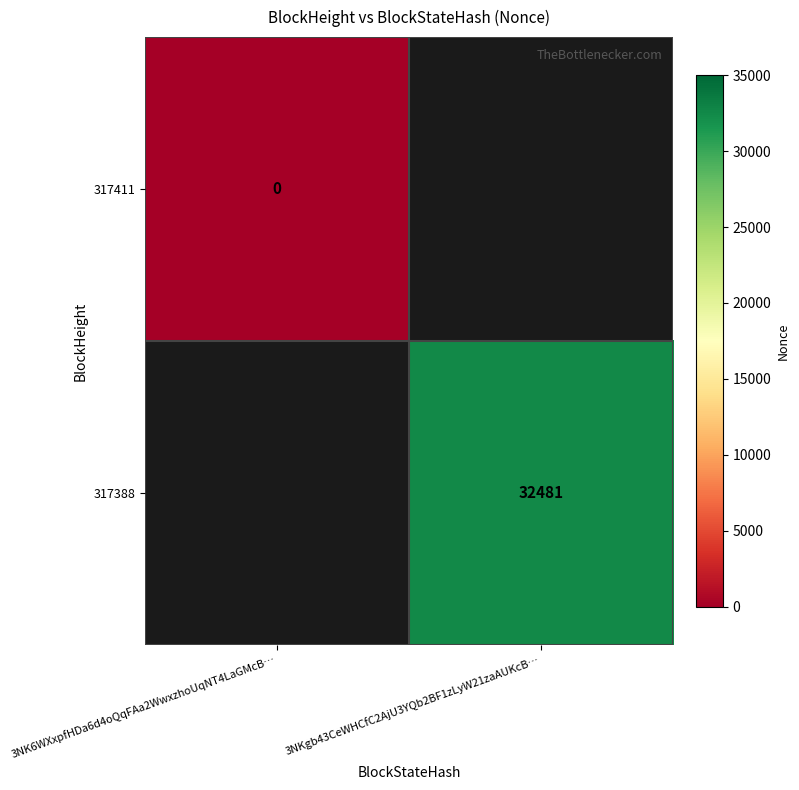

The value of 317388 at 3NKgb43CeWHCfC2AjU3YQb2BF1zLyW21zaAUKcB… is 32481. True or false?

True